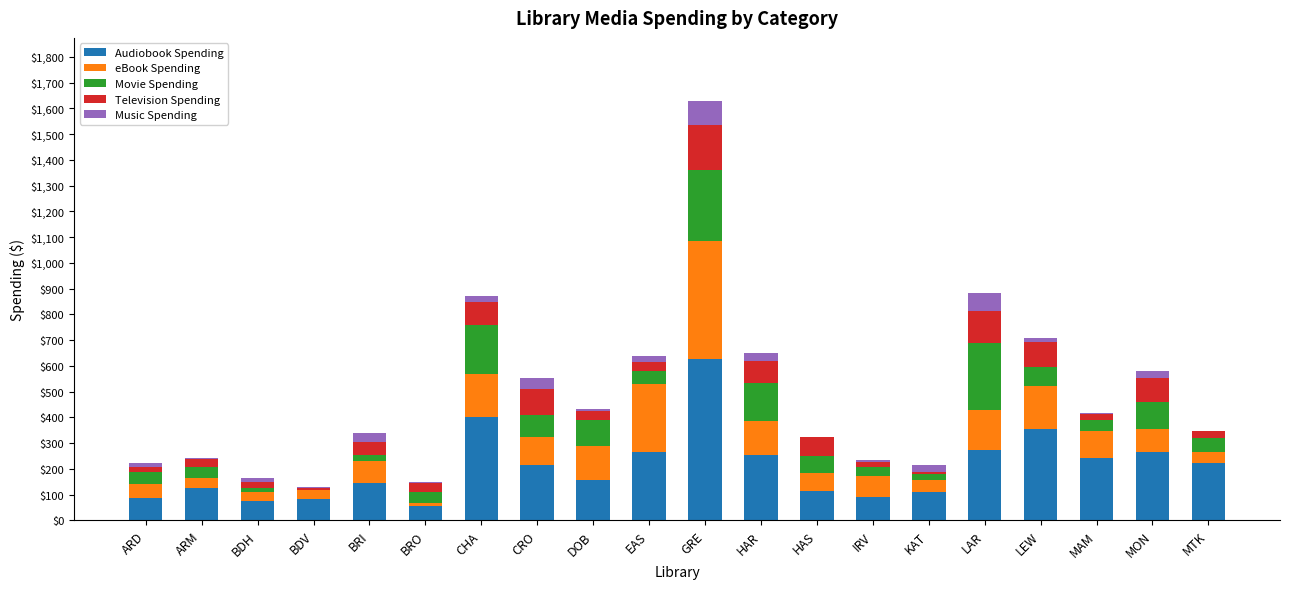

What is the maximum value for Audiobook Spending?

625.4